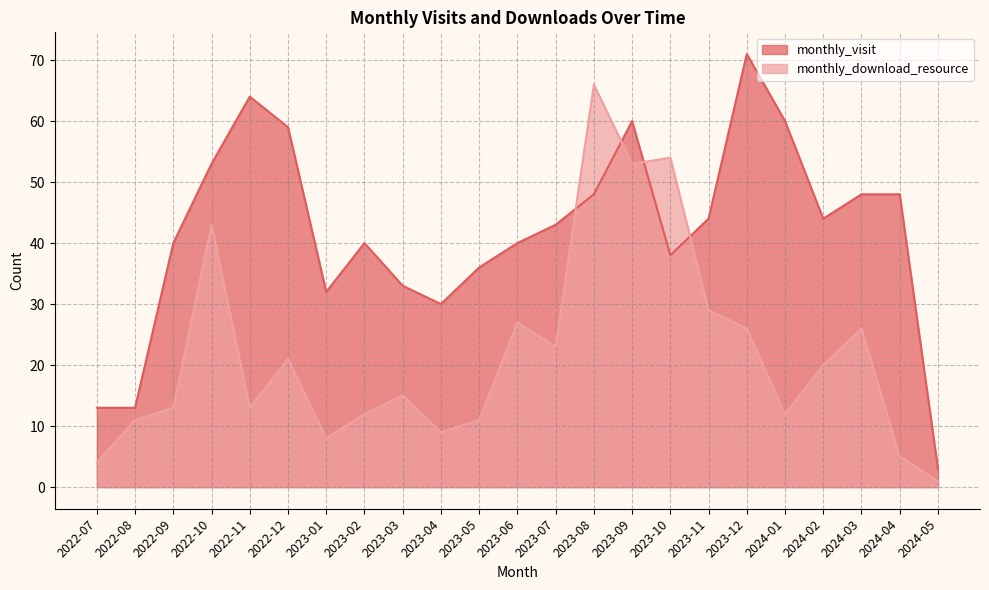

At 2023-02, list the series in order from smallest to largest.

monthly_download_resource, monthly_visit